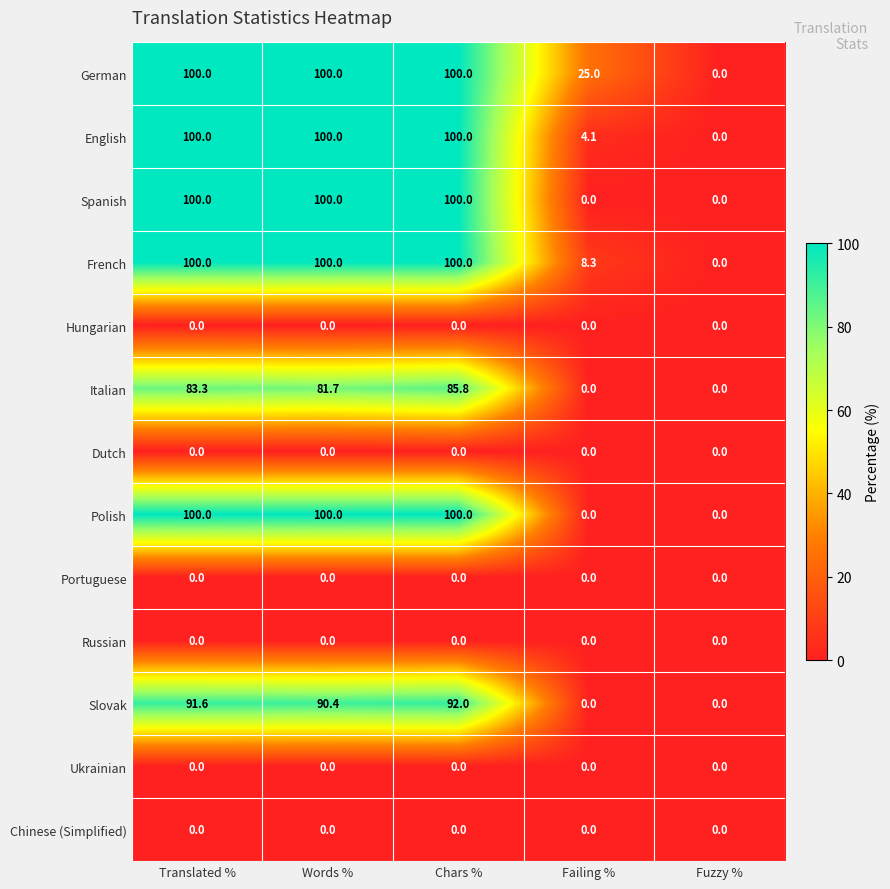

How many Spanish values are between 0 and 100?

5